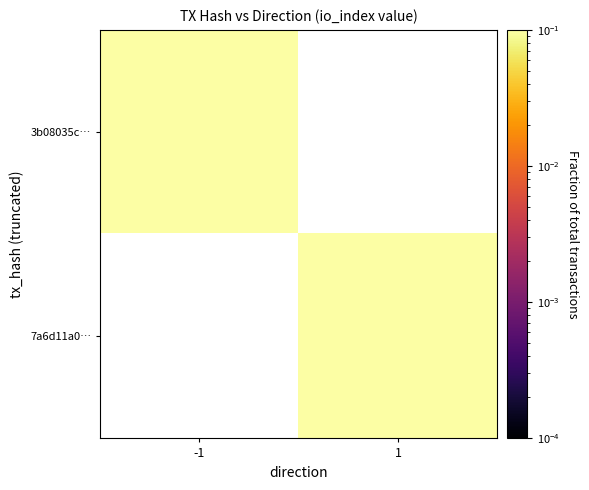

Rank the series by their maximum value, from lowest to highest.

3b08035c…, 7a6d11a0…